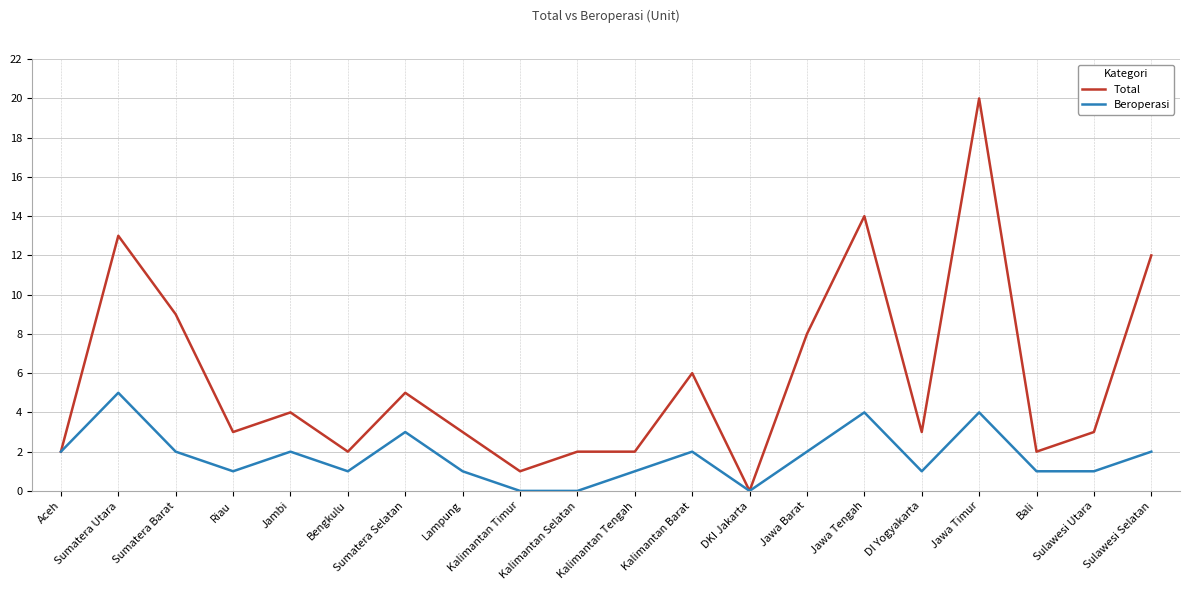

At which category does Total reach its first local valley?

Riau